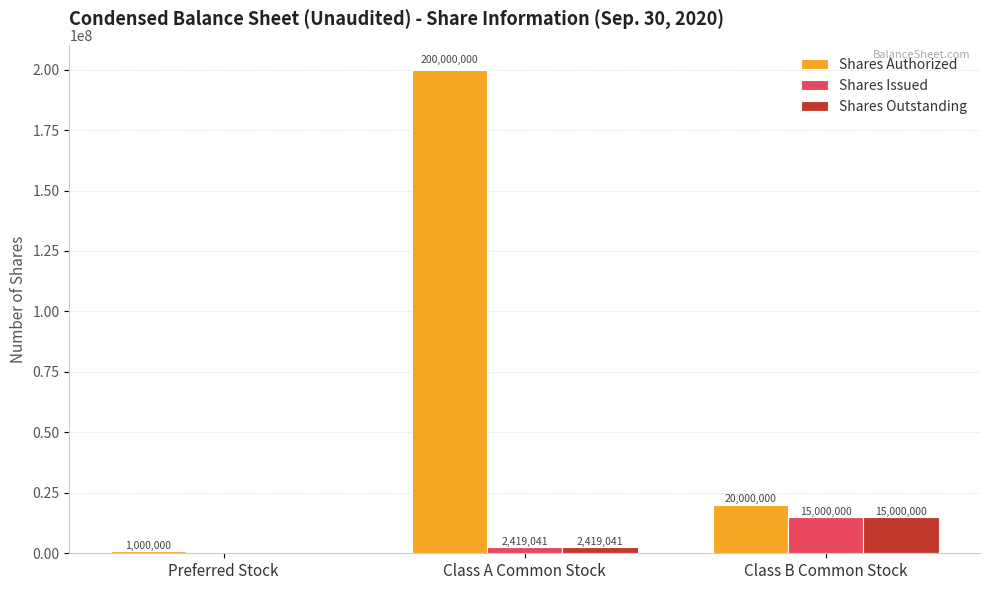

The value of Shares Issued at Preferred Stock is 0. True or false?

True